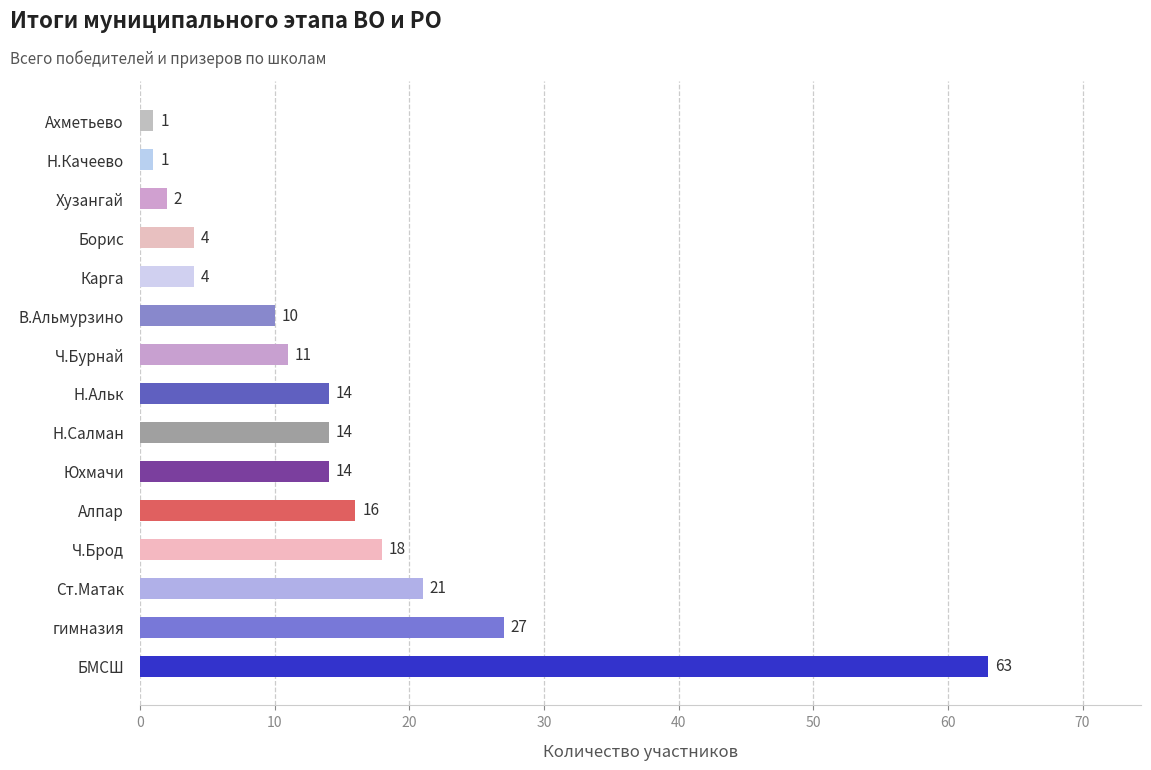

Reading bottom to top, what are all the values shown in this chart?

63	27	21	18	16	14	14	14	11	10	4	4	2	1	1